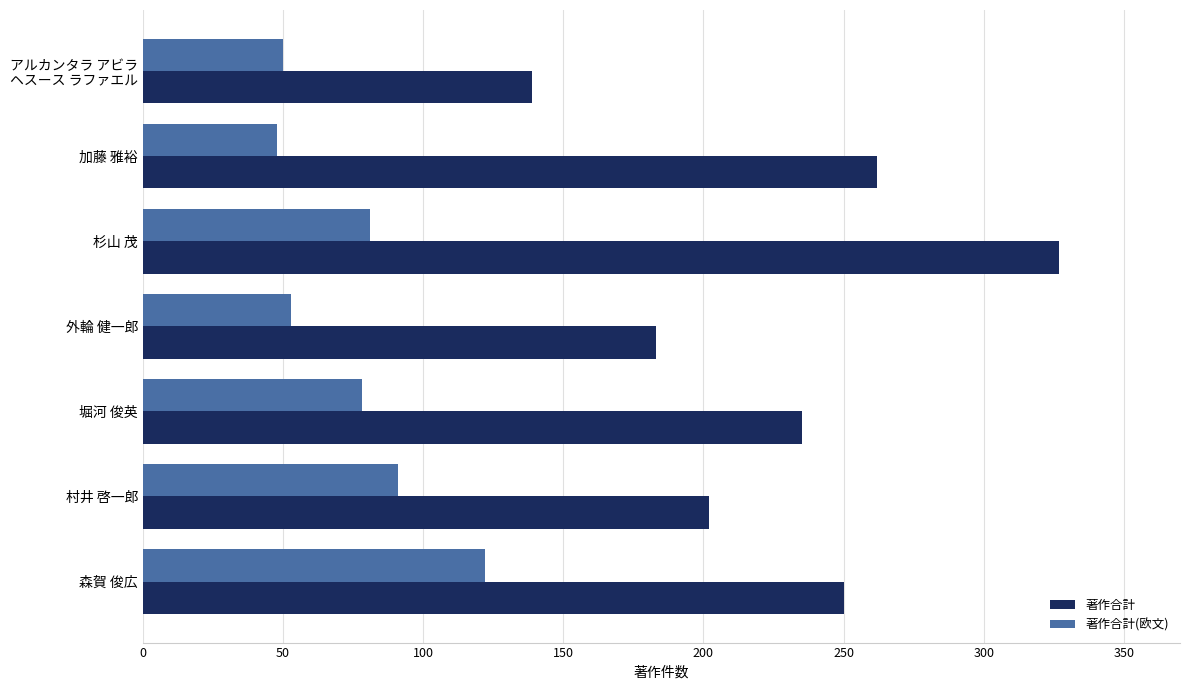

List the labels in order of 著作合計 value, largest first.

杉山 茂, 加藤 雅裕, 森賀 俊広, 堀河 俊英, 村井 啓一郎, 外輪 健一郎, アルカンタラ アビラ
ヘスース ラファエル